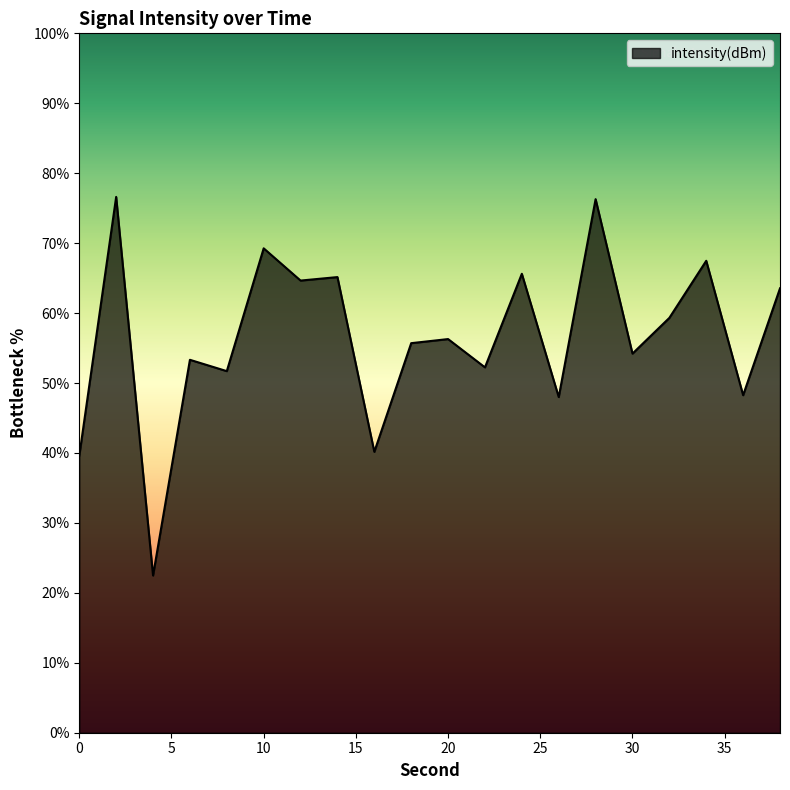

What is the difference between the maximum and minimum values?

54.1